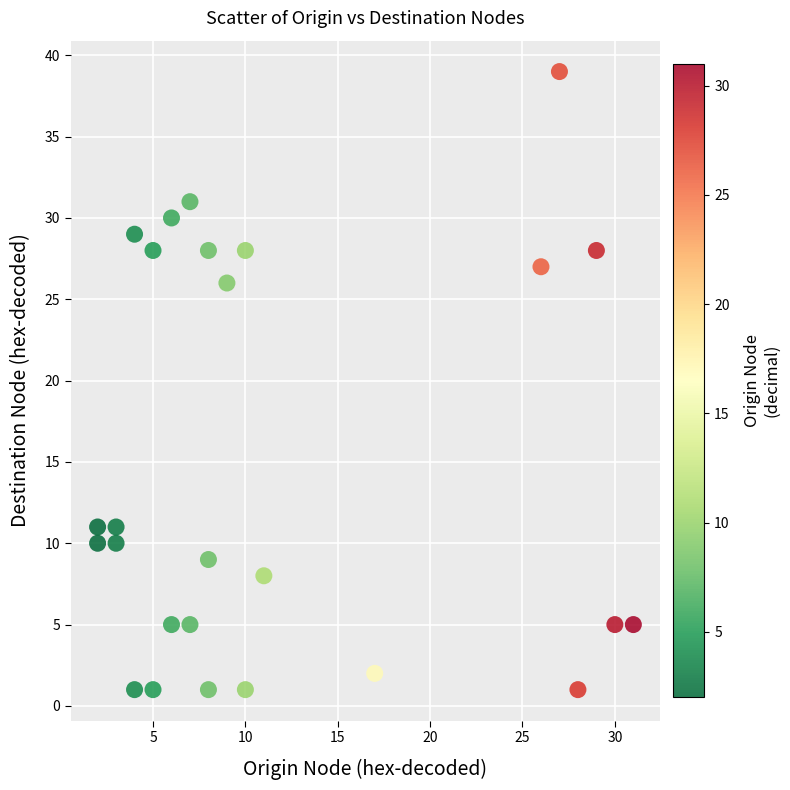

What is the range of X values (max minus min)?

29